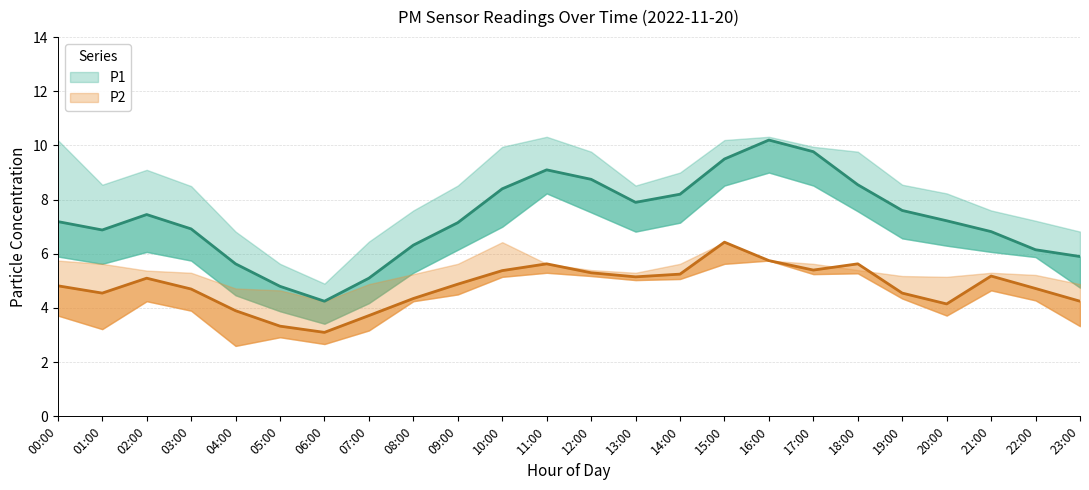

What is the label of the 14th point from the left?

13:00